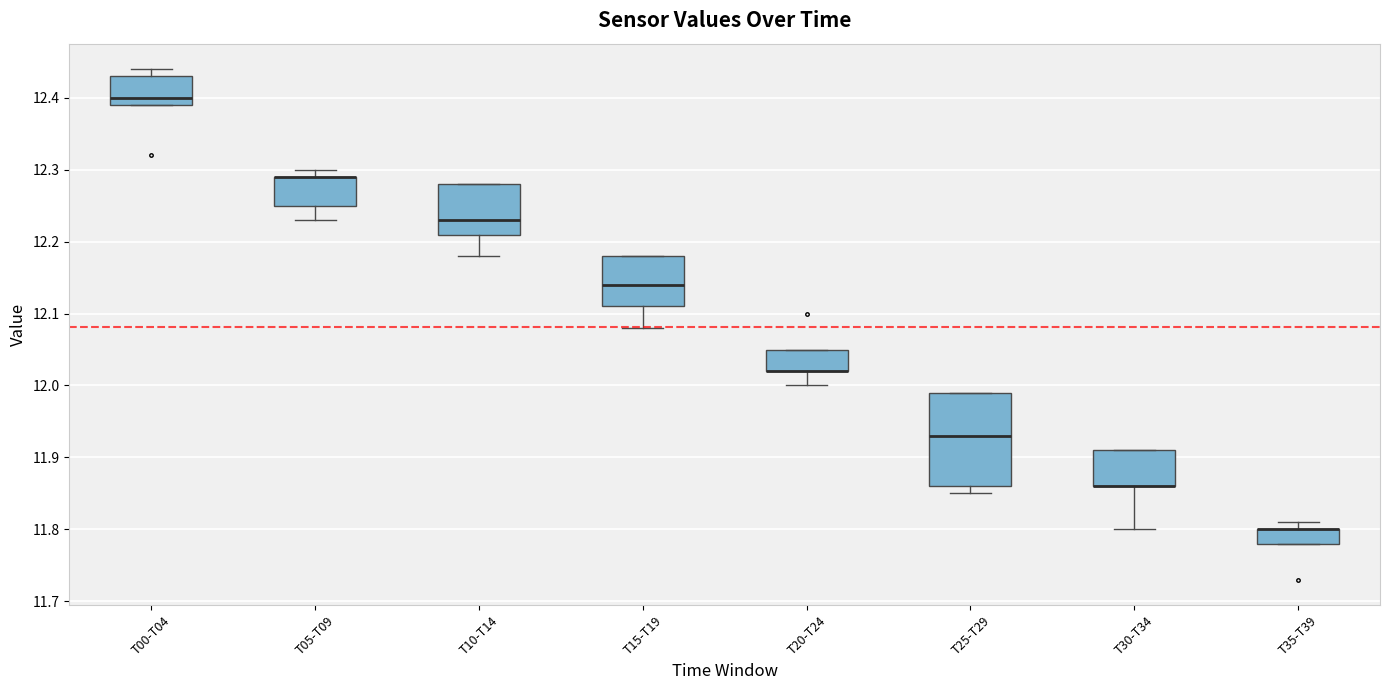

Where is the lower edge of the box for T10-T14 on the y-axis? The values are not printed on the chart, so give them approximately, as read against the axis.

12.21